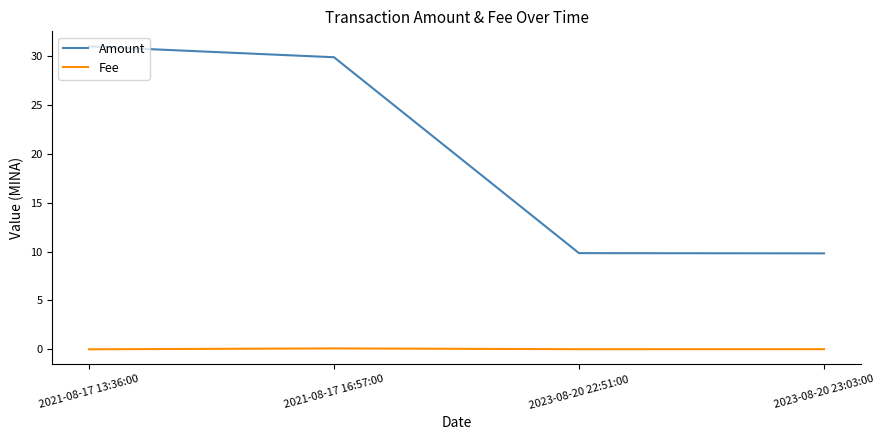

What is the sum of all Fee values?

0.2